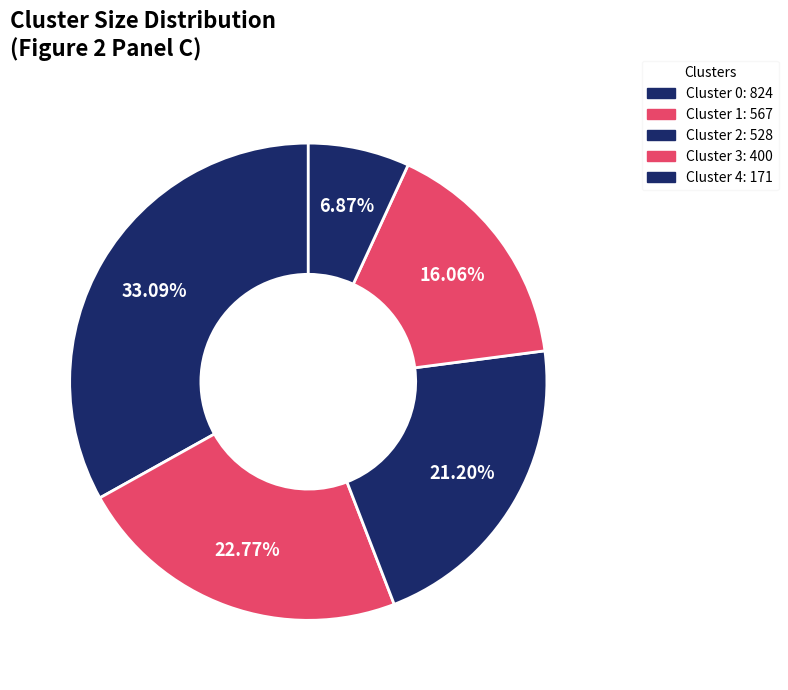

To the nearest percent, what is the difference between the largest and smallest slice percentages?

26%